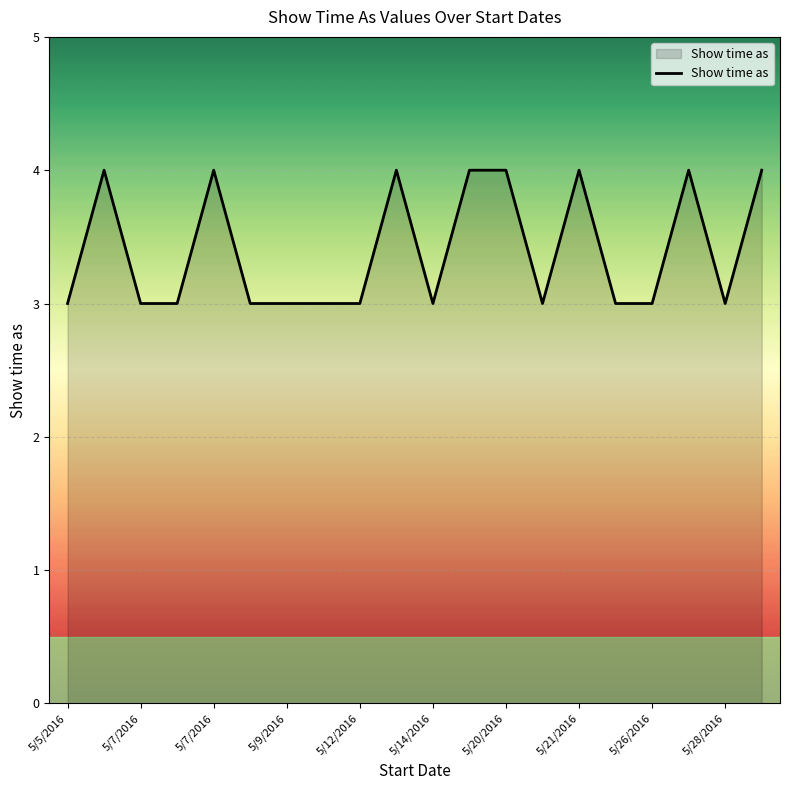

What is the maximum value shown in the chart?

4